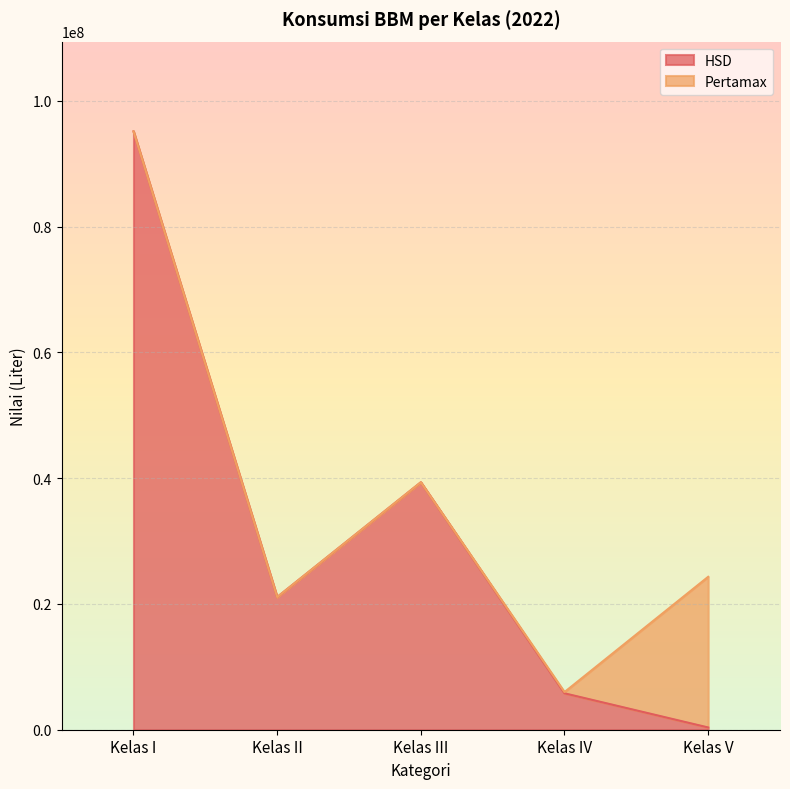

Count the number of categories in the chart.

5